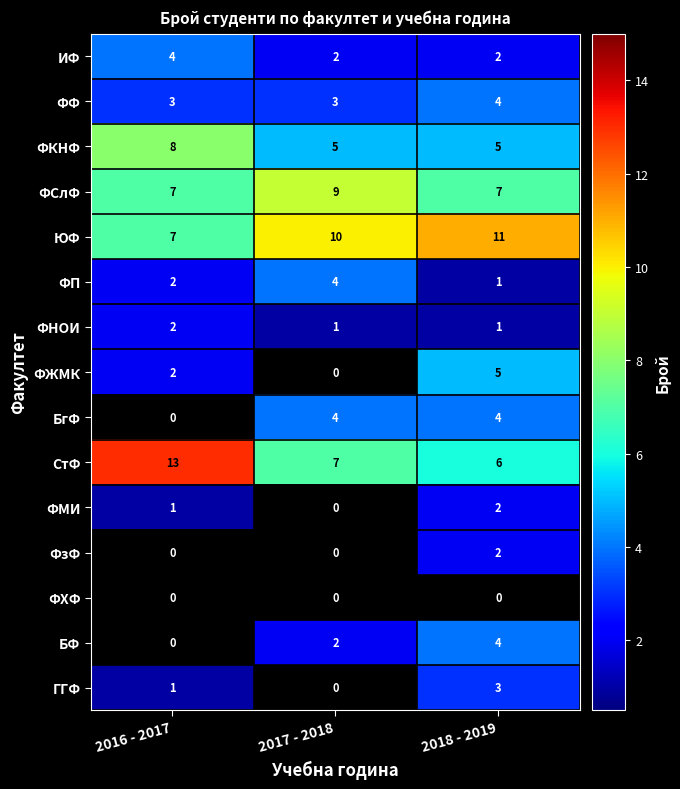

What is the smallest value displayed?

1.0